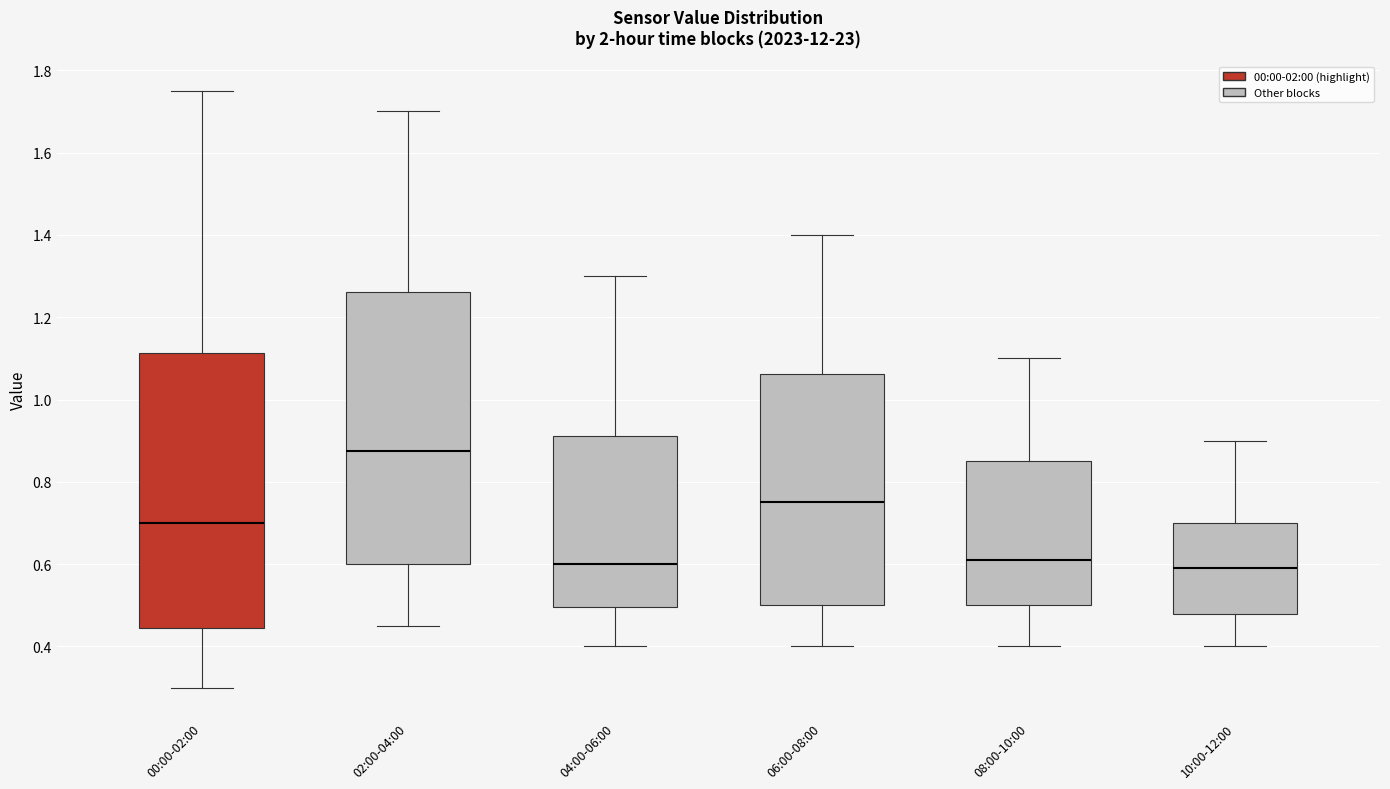

Reading left to right, transcribe this box plot: for each box, give where its median line is, the range the box spans, and where its two whiskers end, as read against the y-axis. The values are not printed on the chart, so give them approximately, as read against the axis.

00:00-02:00: median 0.70, box 0.44 to 1.12, whiskers 0.30 to 1.76
02:00-04:00: median 0.88, box 0.60 to 1.26, whiskers 0.46 to 1.70
04:00-06:00: median 0.60, box 0.50 to 0.92, whiskers 0.40 to 1.30
06:00-08:00: median 0.76, box 0.50 to 1.06, whiskers 0.40 to 1.40
08:00-10:00: median 0.62, box 0.50 to 0.86, whiskers 0.40 to 1.10
10:00-12:00: median 0.60, box 0.48 to 0.70, whiskers 0.40 to 0.90